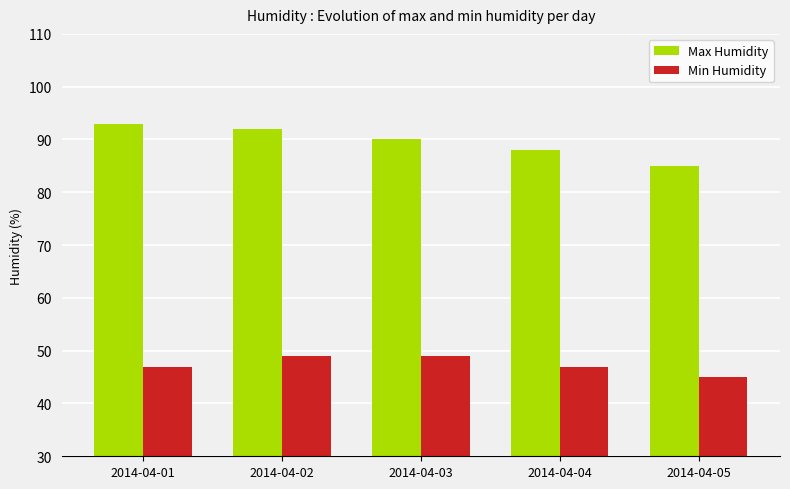

How many groups of bars are there?

5